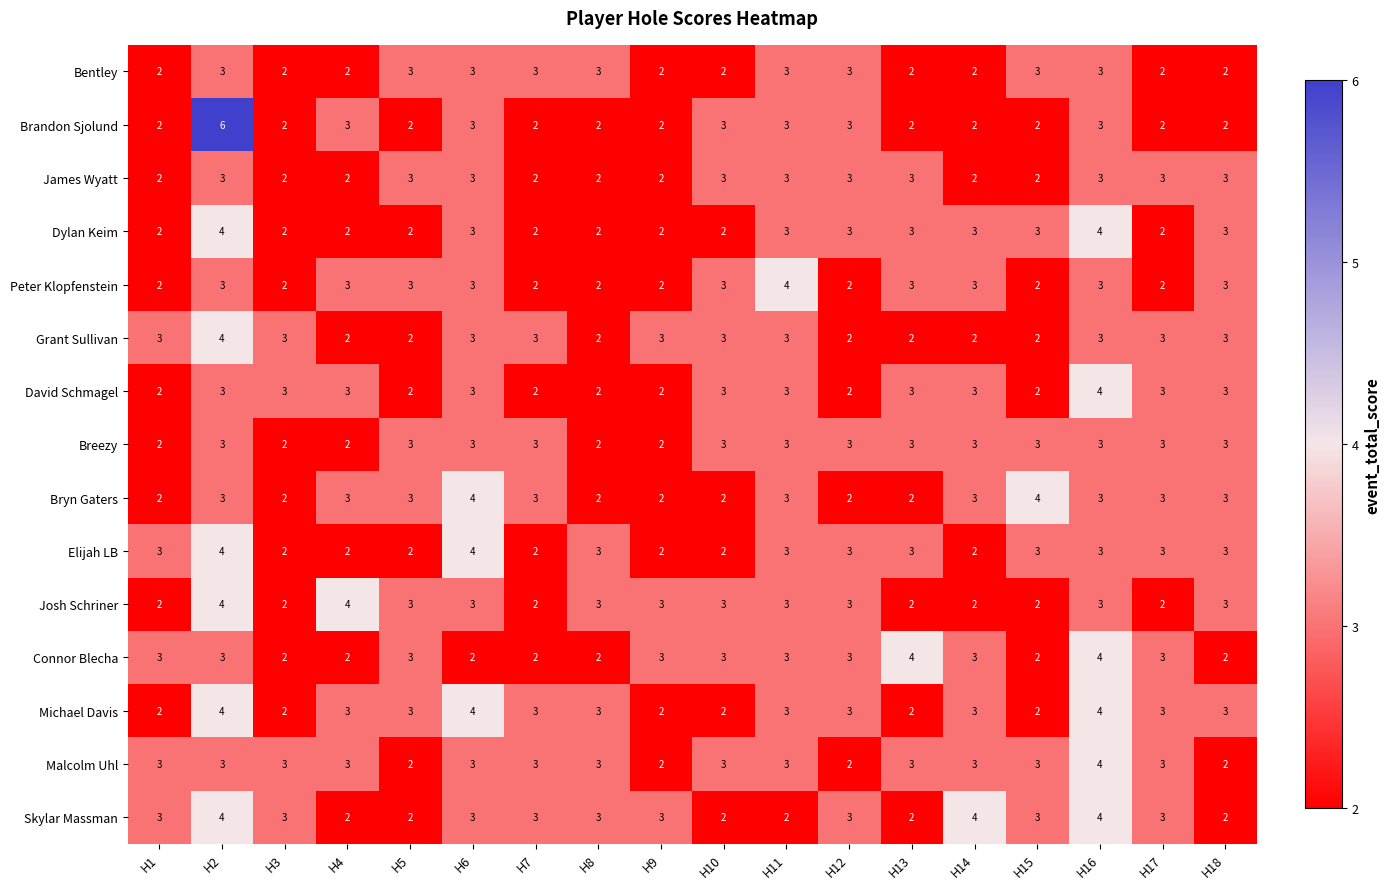

What is the average value of the Skylar Massman series?

3